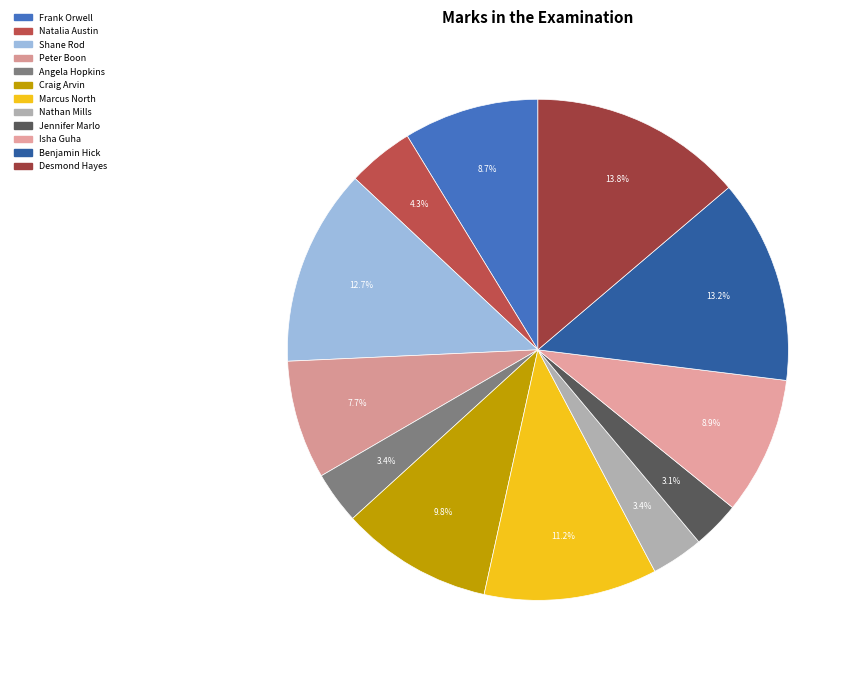

True or false: Desmond Hayes accounts for 14% of the total.

True